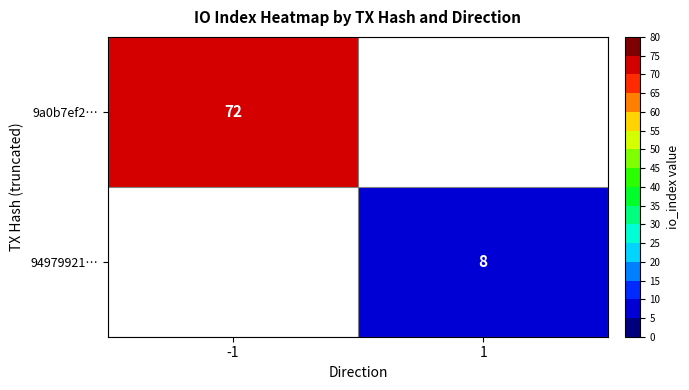

Is it true that 9a0b7ef2… equals 117 at -1?

False